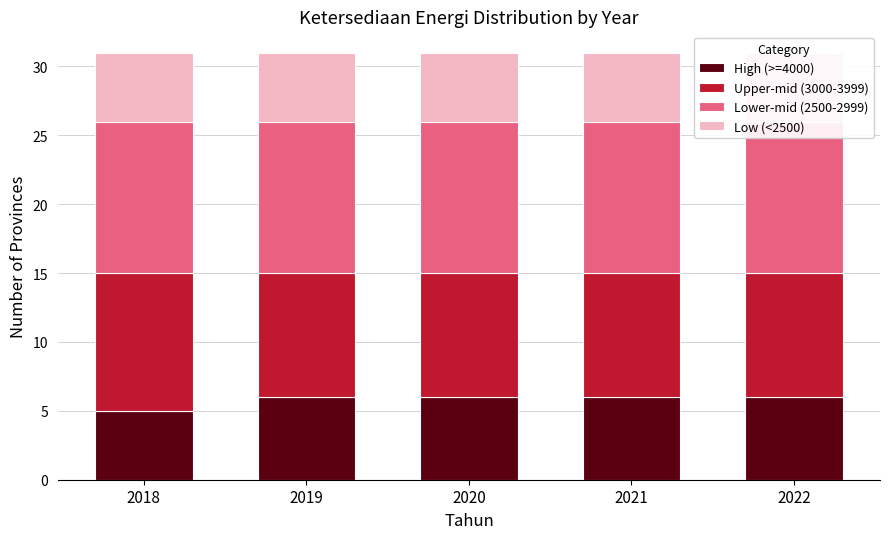

At how many categories does at least one series exceed 9?

5